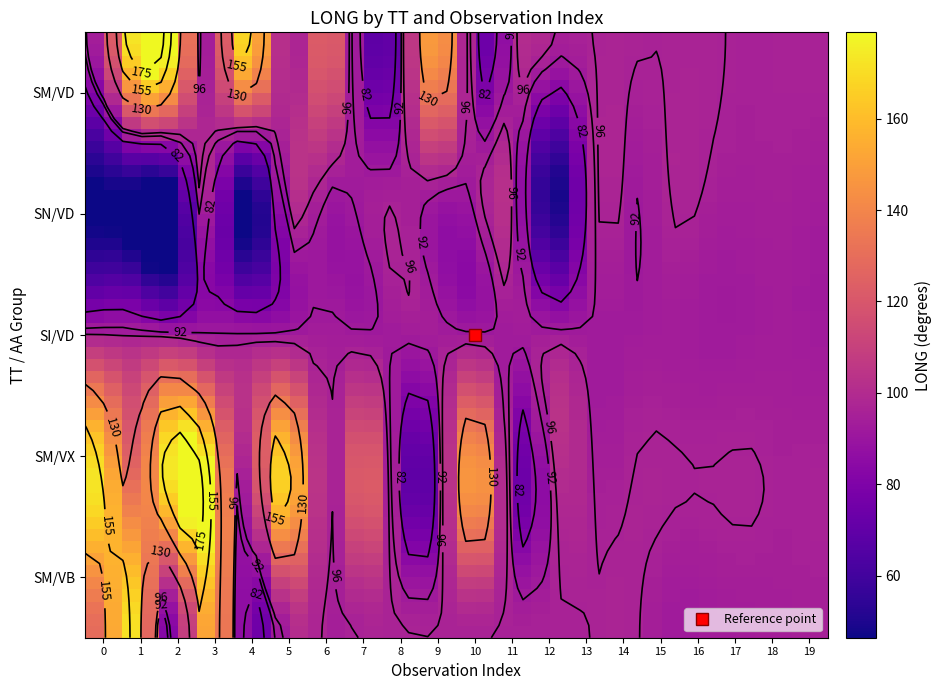

Reading left to right, what are all the values shown in this chart?

SM_VD: 0=93.6	1=174.5	2=178.9	3=93.5	4=170.6	5=94.8	6=126.5	7=81.9	8=81.1	9=153.7	10=79.1	11=96.7	12=95.7	13=96.2	14=96.4	15=96.1	16=96.5	17=95.2	18=95.7	19=96.0
SN_VD: 0=46.4	1=46.9	2=46.7	3=96.6	4=46.7	5=95.5	6=95.0	7=93.1	8=94.3	9=94.7	10=93.7	11=96.6	12=46.7	13=92.7	14=92.9	15=96.6	16=95.5	17=94.3	18=94.7	19=93.7
SI_VD: 0=96.4	1=95.8	2=94.5	3=92.7	4=92.7	5=92.9	6=93.7	7=92.7	8=92.9	9=93.7	10=92.7	11=92.9	12=93.7	13=92.7	14=92.9	15=93.7	16=92.7	17=92.9	18=93.7	19=92.7
SM_VX: 0=172.7	1=129.7	2=174.5	3=178.9	4=93.5	5=170.6	6=94.8	7=126.5	8=81.9	9=81.1	10=153.7	11=79.1	12=96.7	13=95.7	14=96.2	15=96.4	16=96.1	17=96.5	18=95.2	19=95.7
SM_VB: 0=129.7	1=170.6	2=81.9	3=153.7	4=79.1	5=96.7	6=95.7	7=96.2	8=96.4	9=96.1	10=96.5	11=95.2	12=95.7	13=96.0	14=96.6	15=92.7	16=92.9	17=93.7	18=94.3	19=94.7